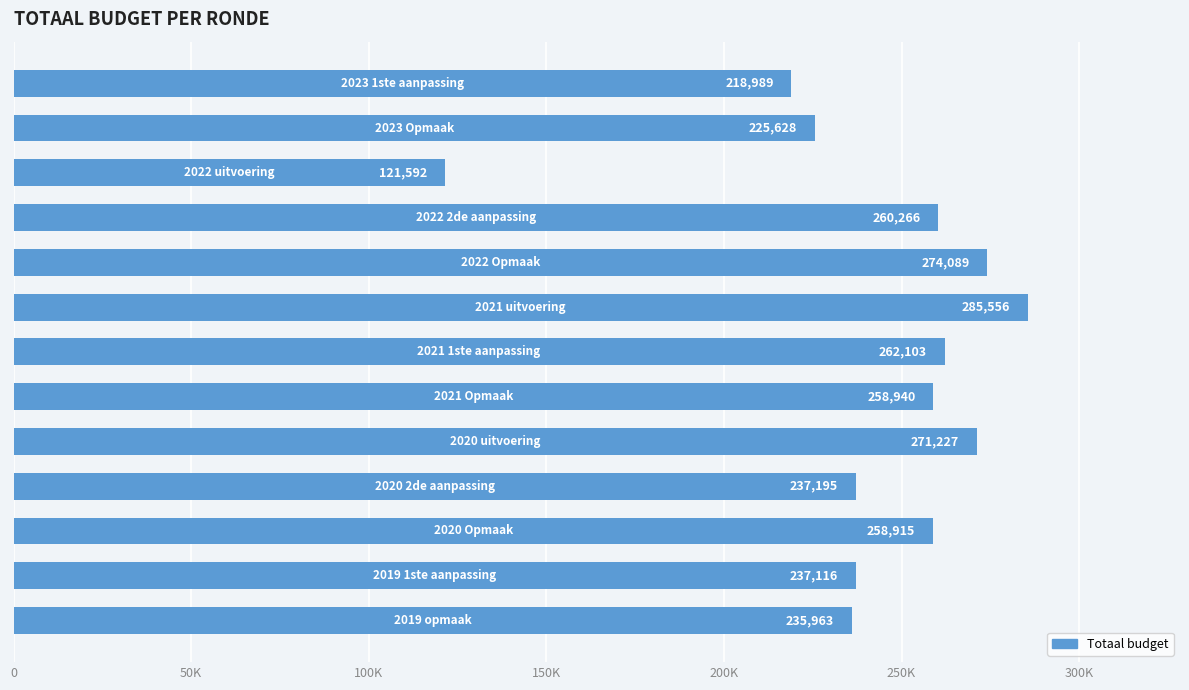

Are the bars horizontal?

Yes